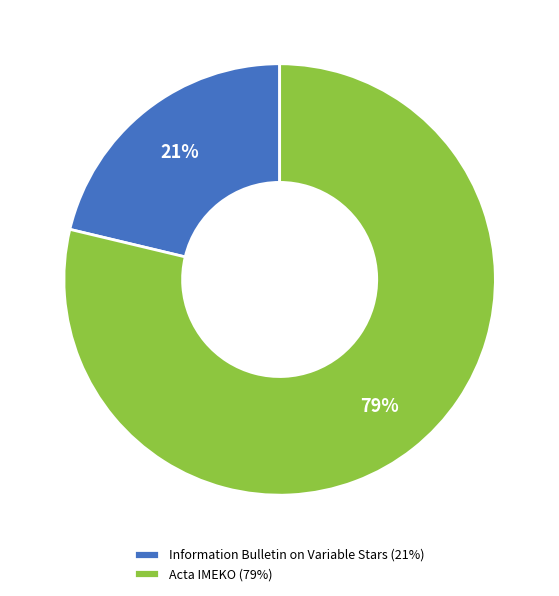

True or false: Information Bulletin on Variable Stars accounts for 30% of the total.

False